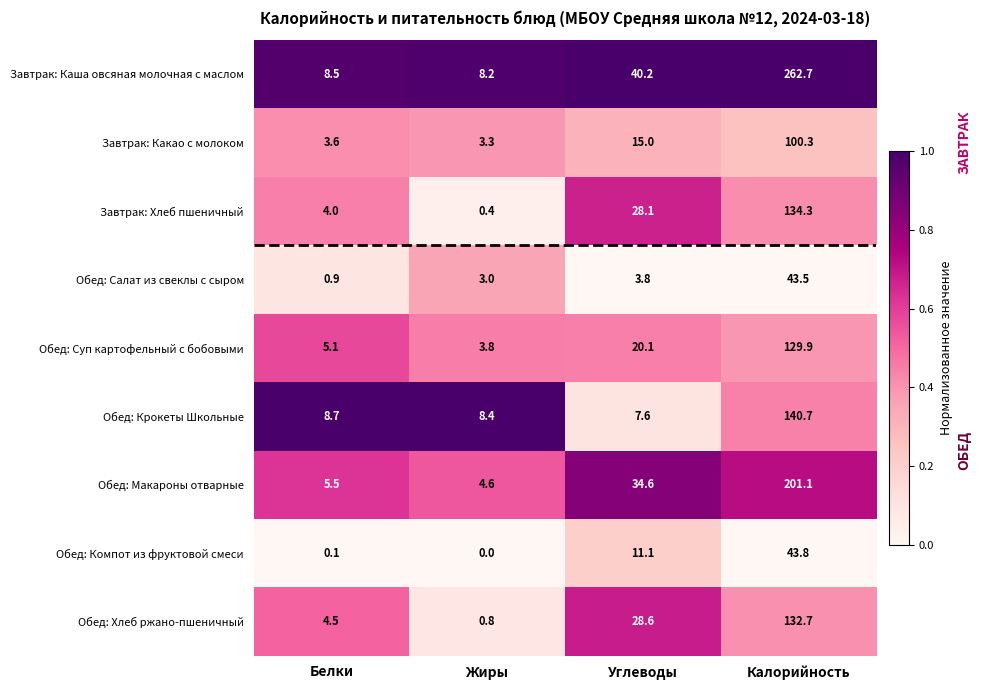

What is the difference between the second highest and minimum values in the Обед: Крокеты Школьные series?

1.1